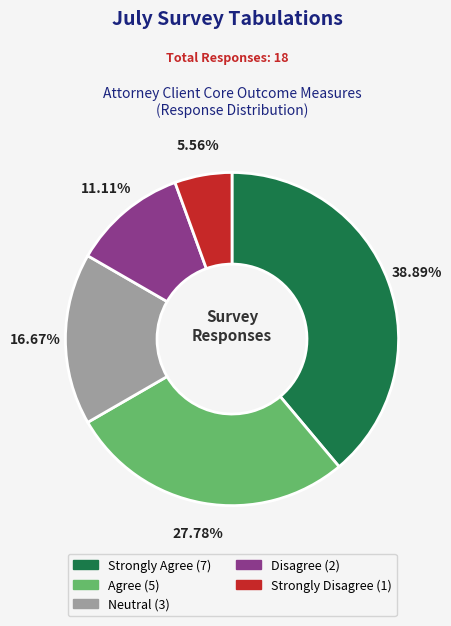

To the nearest percent, what is the average slice percentage?

20%